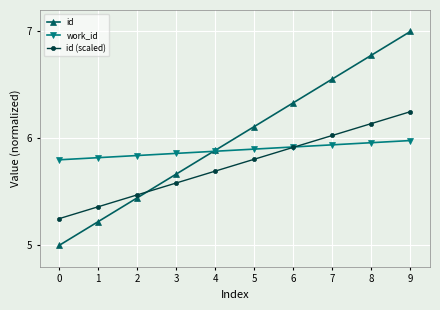

What is the difference between the maximum and minimum values in the id series?

2.0